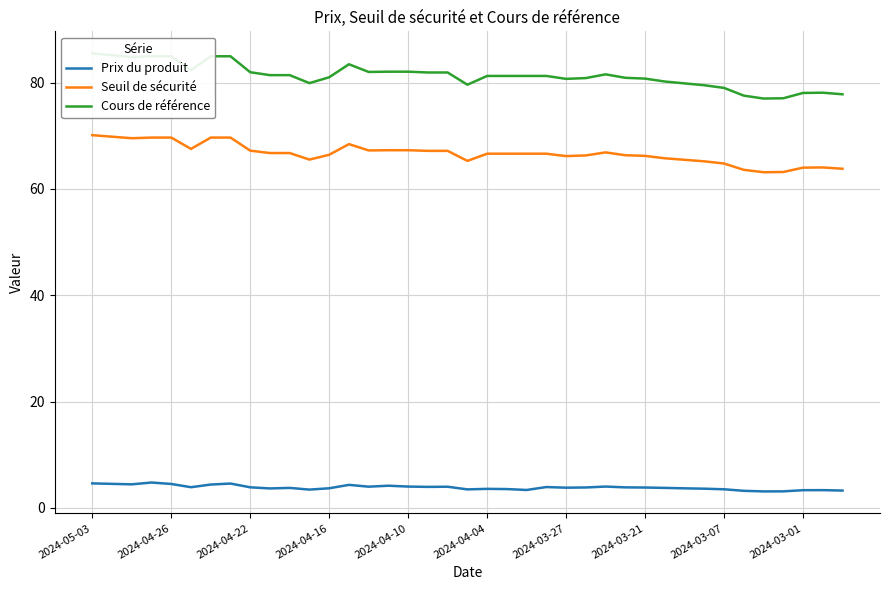

Is the value of Seuil de sécurité at 17 greater than the value of Cours de référence at 29?

No